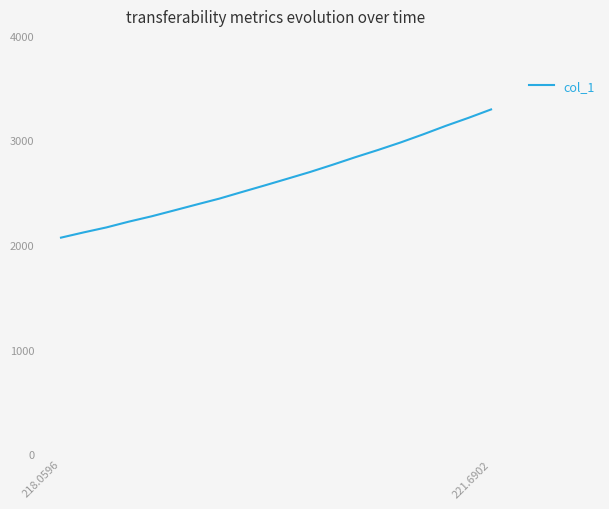

What is the difference between the maximum and minimum values?

1226.2